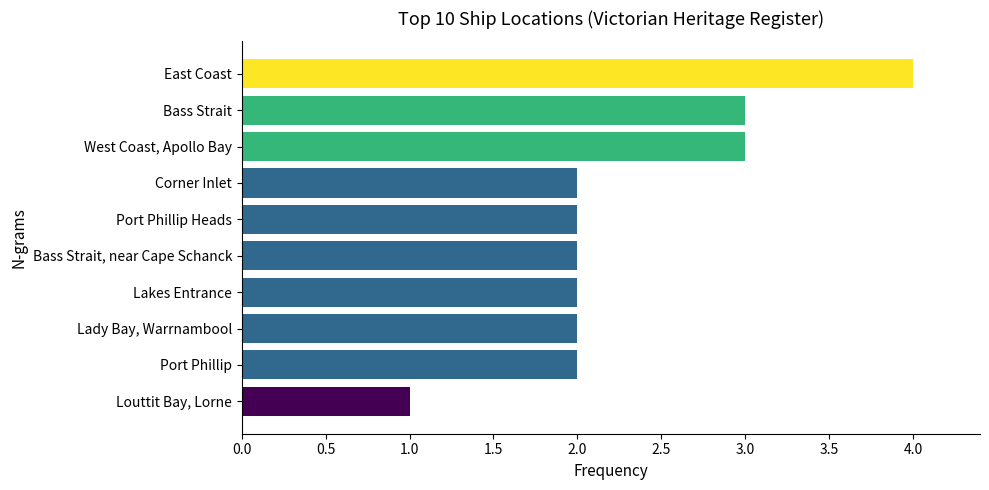

What is the greatest value displayed?

4